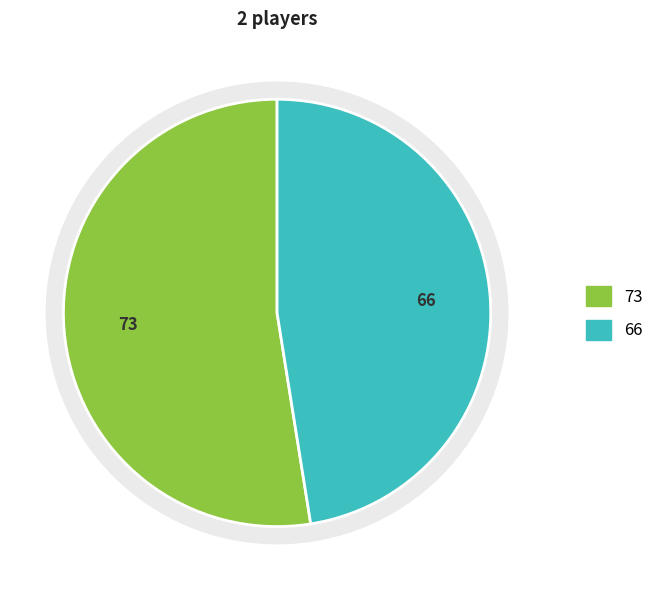

What percentage do Luke White and Garrett Barker together represent?

100.0%